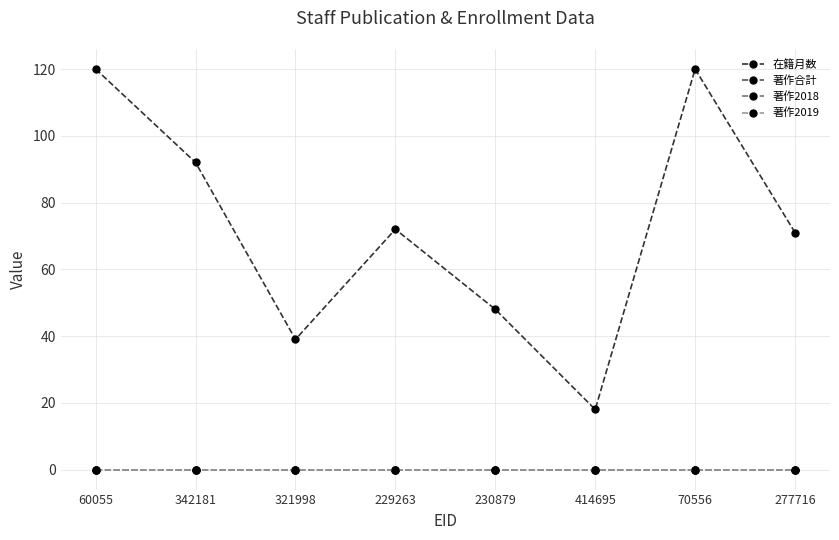

Which series changed the most between 60055 and 342181?

在籍月数